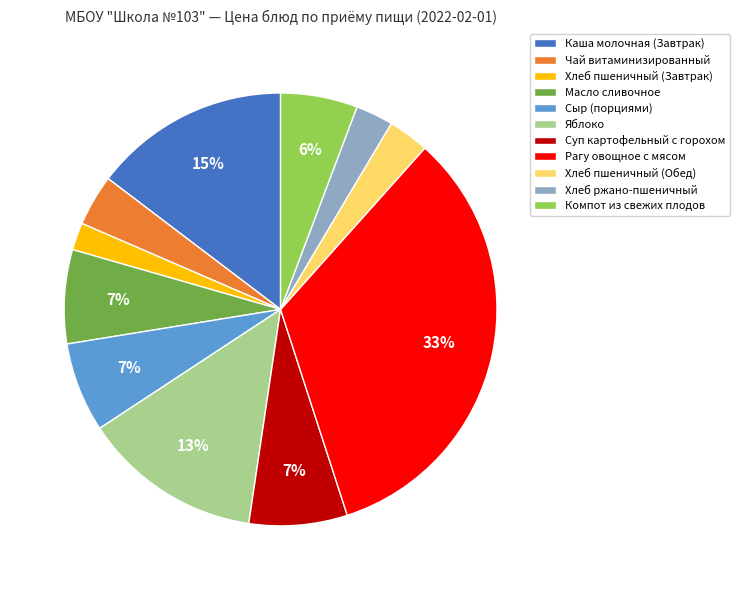

What is the ratio of the value at Суп картофельный с горохом to the value at Каша молочная (Завтрак)?

0.5